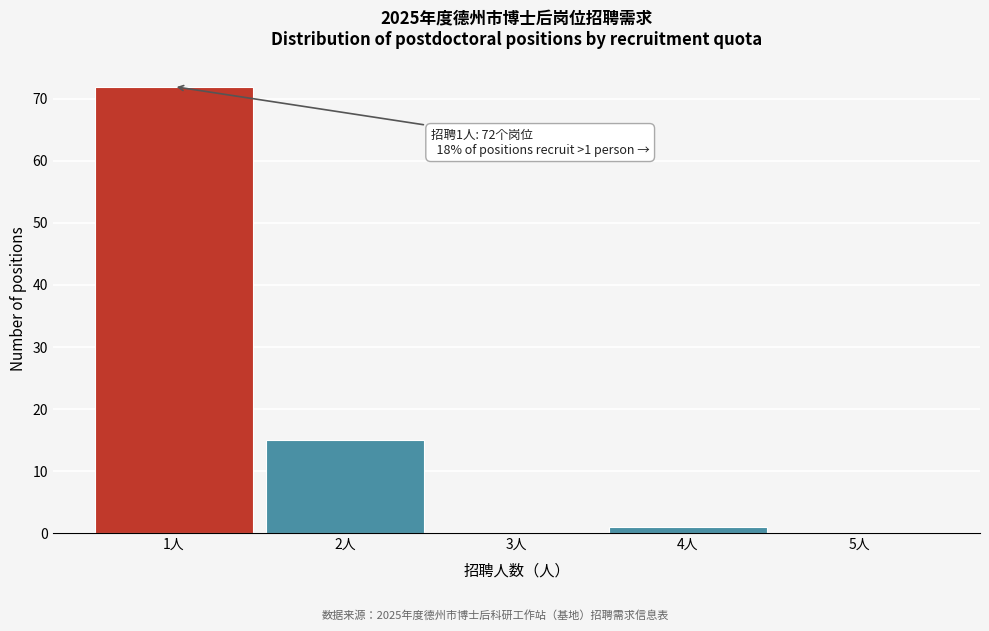

Reading left to right, transcribe all the data shown in this chart.

1人=72	2人=15	3人=0	4人=1	5人=0